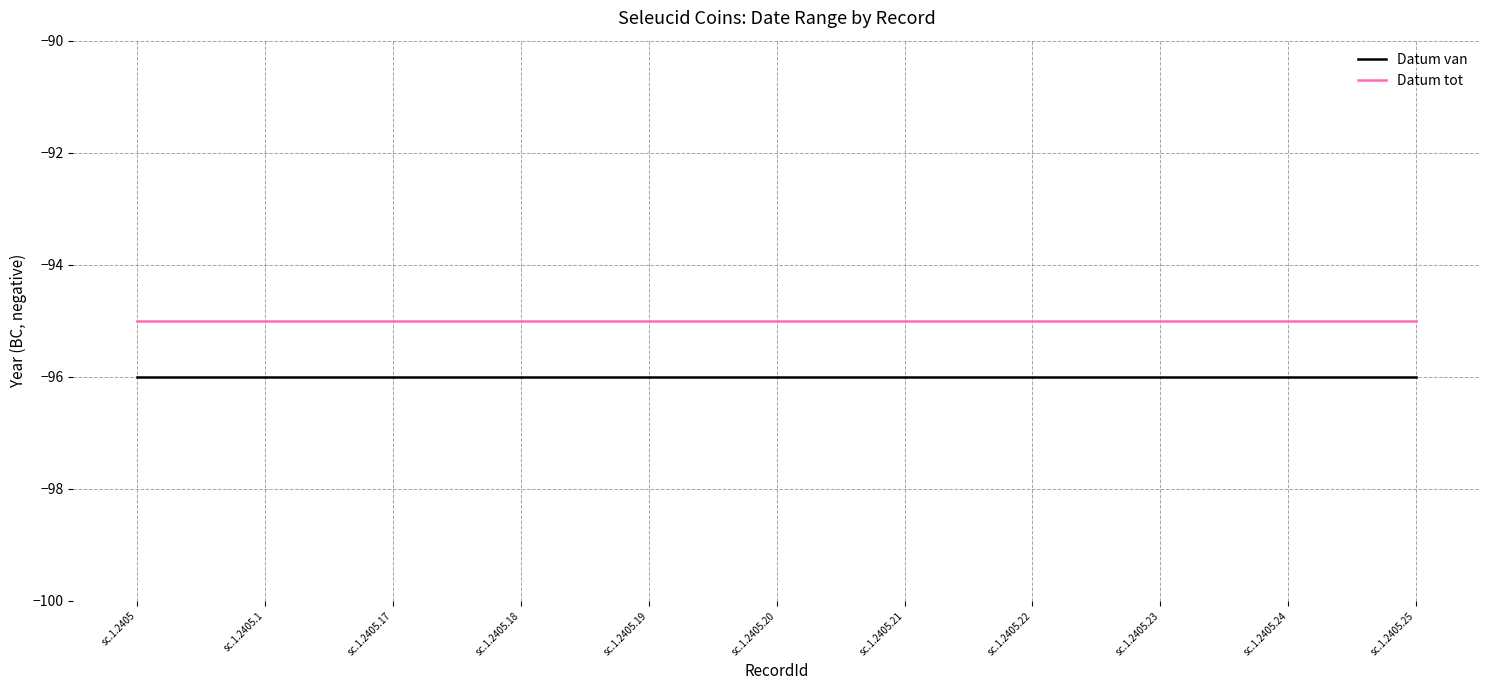

Is the value of Datum van at sc.1.2405.23 greater than the value of Datum tot at sc.1.2405.18?

No